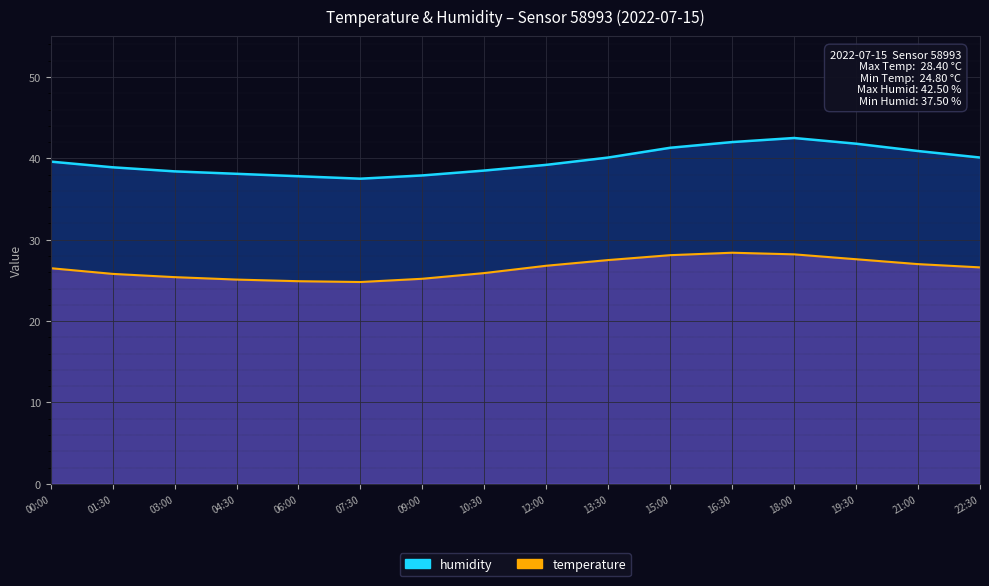

The value of temperature at 19:30 is 43.8. True or false?

False